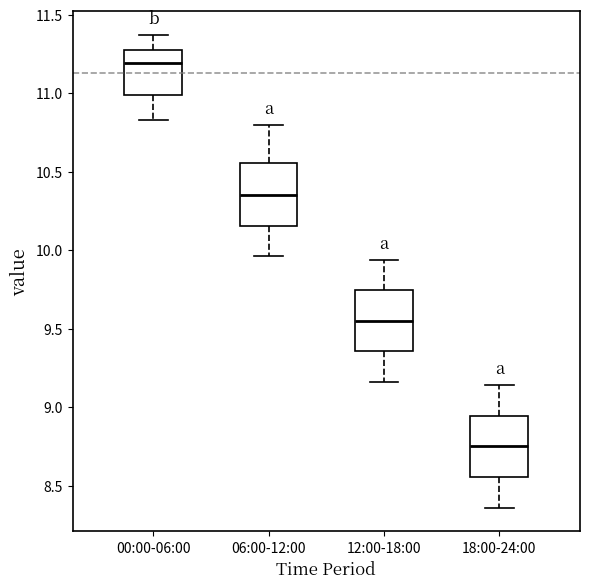

Reading left to right, transcribe this box plot: for each box, give where its median line is, the range the box spans, and where its two whiskers end, as read against the y-axis. The values are not printed on the chart, so give them approximately, as read against the axis.

00:00-06:00: median 11.20, box 11.00 to 11.25, whiskers 10.85 to 11.35
06:00-12:00: median 10.35, box 10.15 to 10.55, whiskers 9.95 to 10.80
12:00-18:00: median 9.55, box 9.35 to 9.75, whiskers 9.15 to 9.95
18:00-24:00: median 8.75, box 8.55 to 8.95, whiskers 8.35 to 9.15